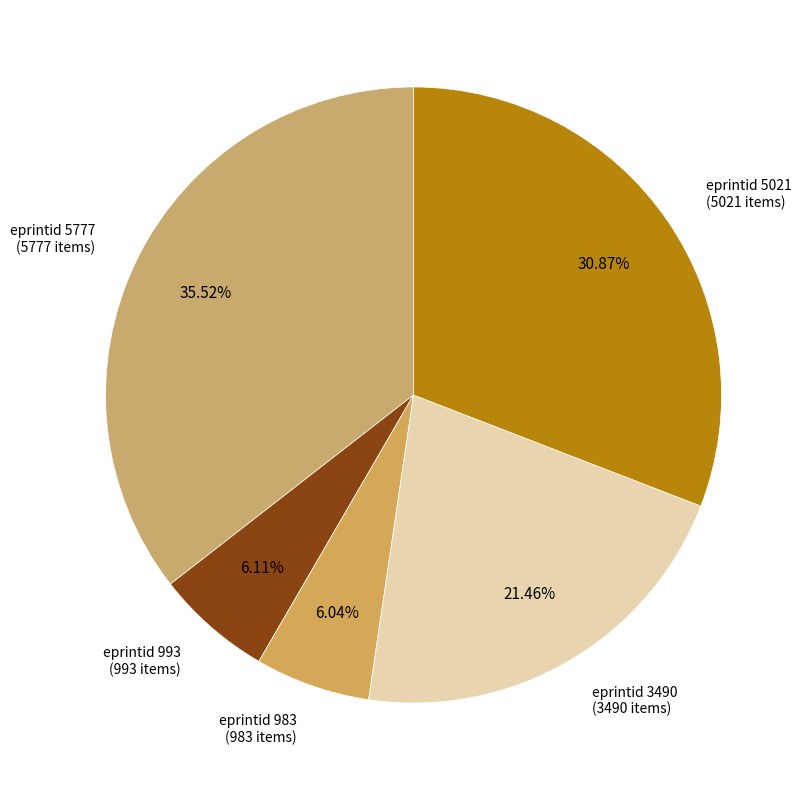

How many segments does this pie chart have?

5